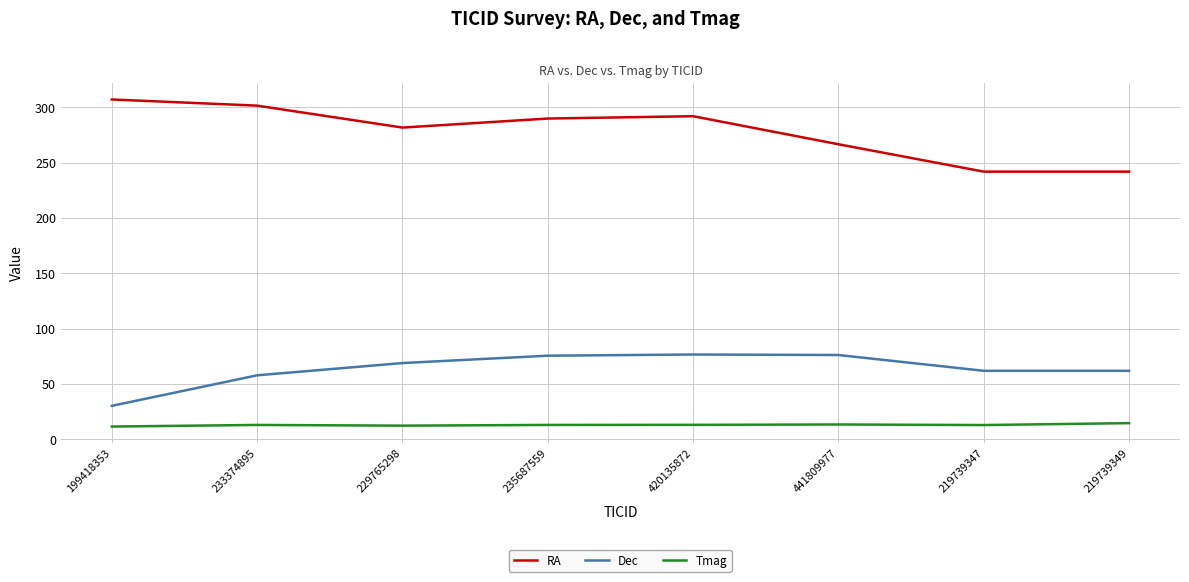

True or false: RA and Tmag intersect in this chart.

False